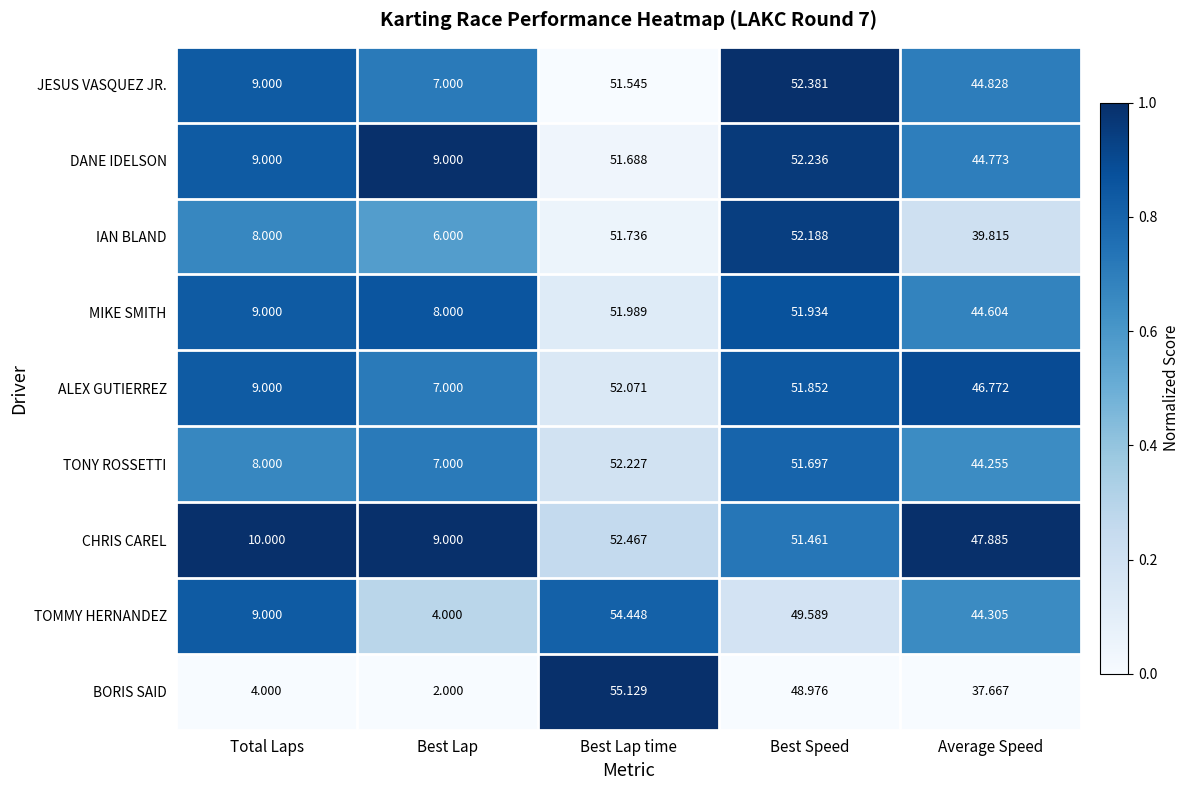

How many data points does each series have?

5